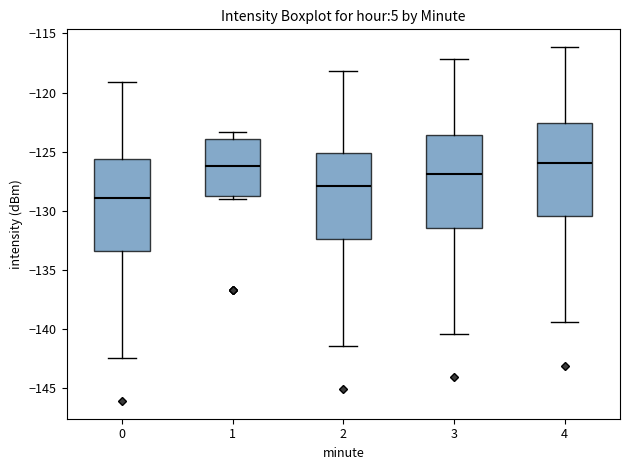

Reading left to right, transcribe this box plot: for each box, give where its median line is, the range the box spans, and where its two whiskers end, as read against the y-axis. The values are not printed on the chart, so give them approximately, as read against the axis.

0: median -129.0, box -133.5 to -125.5, whiskers -142.5 to -119.0
1: median -126.0, box -128.5 to -124.0, whiskers -129.0 to -123.5
2: median -128.0, box -132.5 to -125.0, whiskers -141.5 to -118.0
3: median -127.0, box -131.5 to -123.5, whiskers -140.5 to -117.0
4: median -126.0, box -130.5 to -122.5, whiskers -139.5 to -116.0